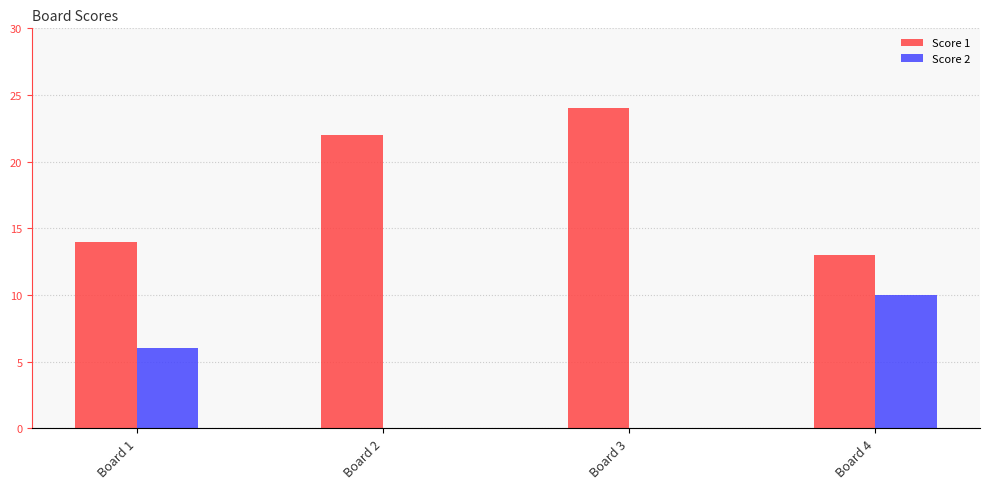

True or false: Score 2 has a value of 15 at Board 4.

False